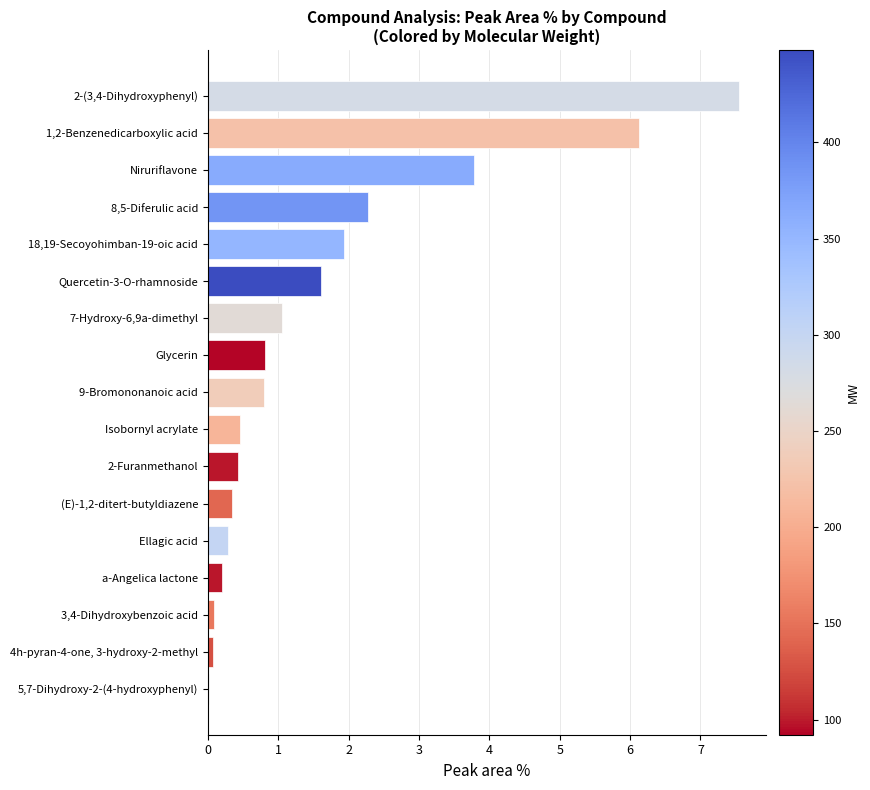

The value at 18,19-Secoyohimban-19-oic acid is 2.7. True or false?

False